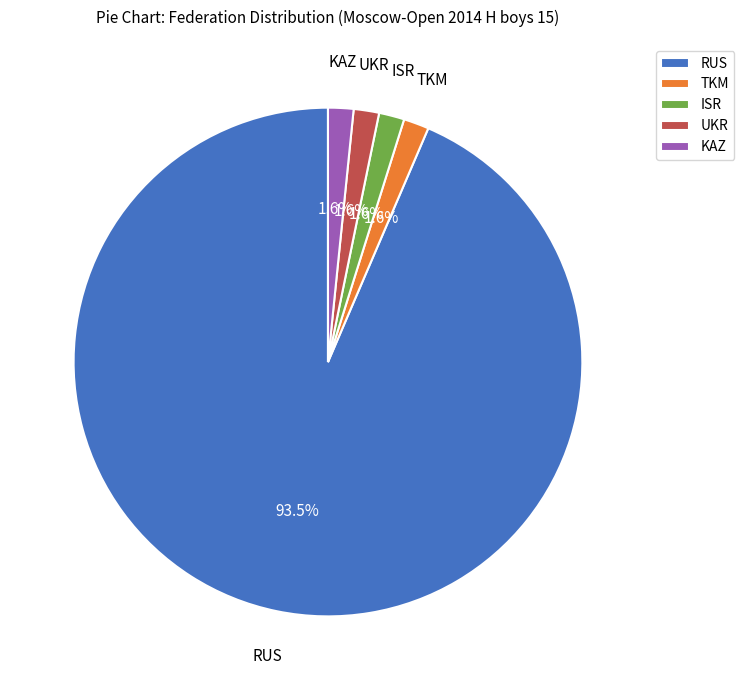

What is the largest slice in the pie chart?

RUS